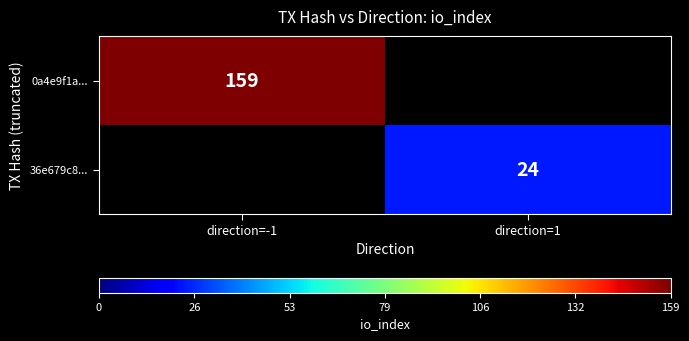

The value of 36e679c8... at direction=1 is 7. True or false?

False